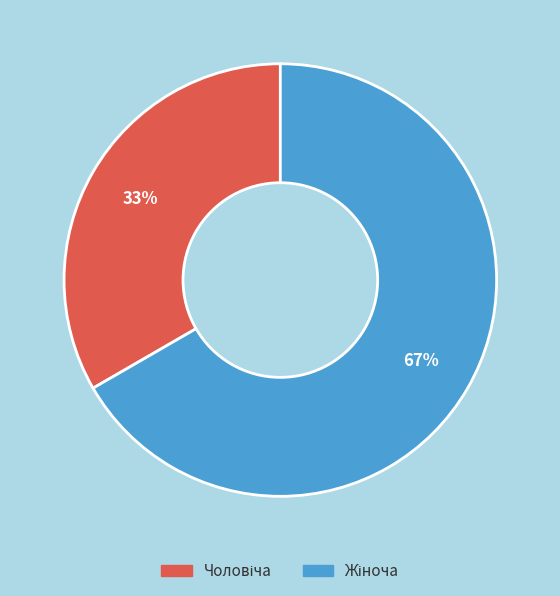

To the nearest percent, what is the average slice percentage?

50%